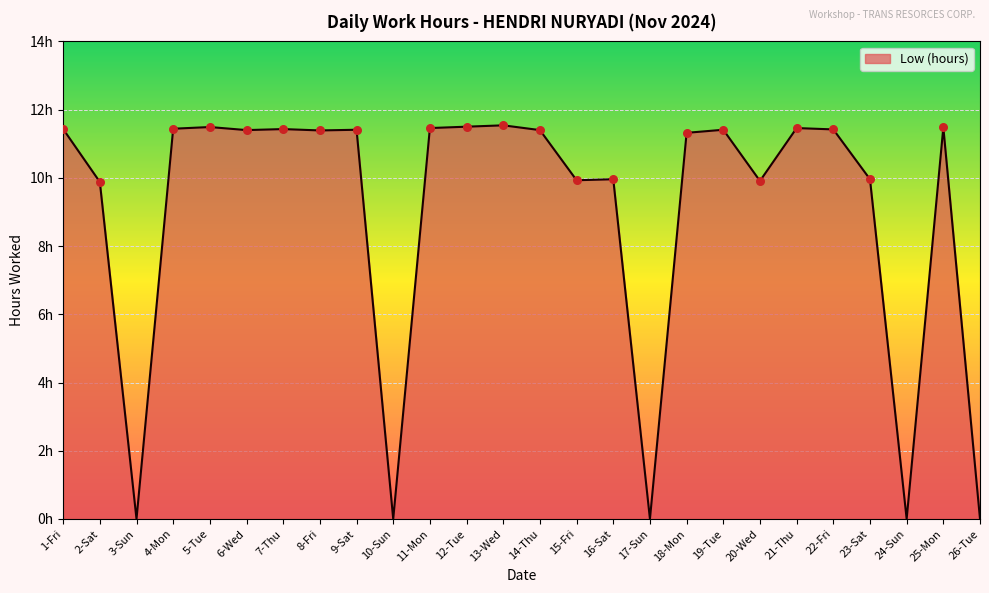

Which has a higher value, 7-Thu or 11-Mon?

11-Mon